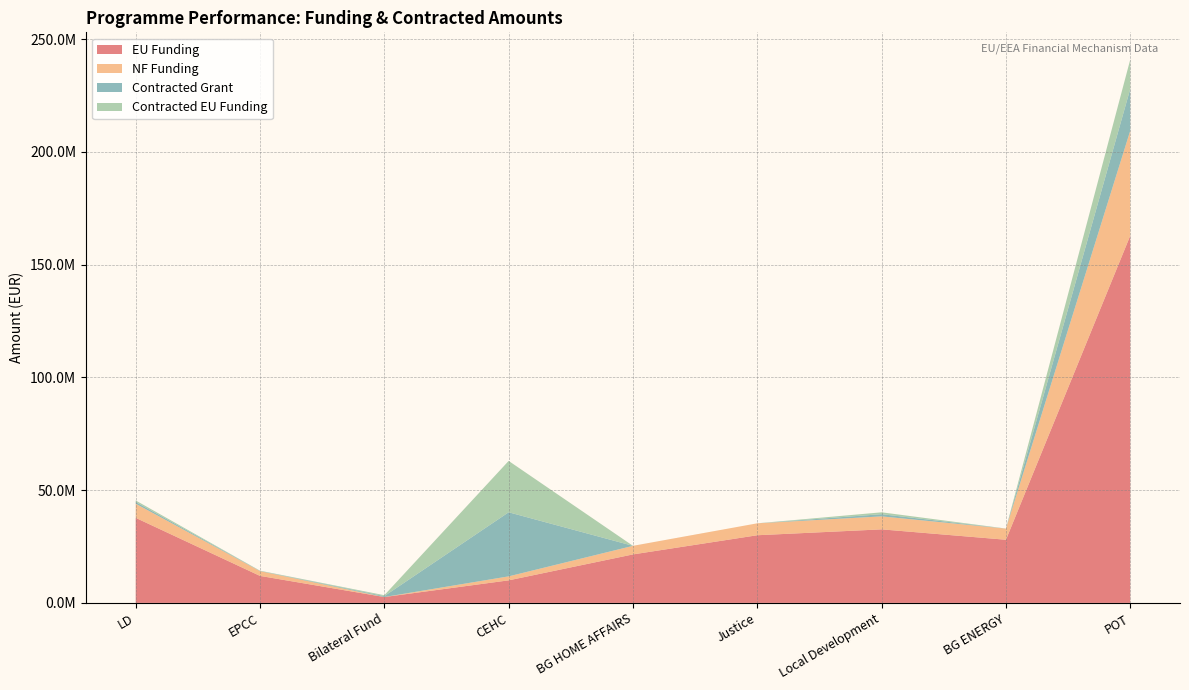

Reading right to left, what are all the values shown in this chart?

EU Funding: 162855769.7	28000000.0	32604347.1	29999539.8	21499670.5	10000000.0	2602000.2	11969816.2	37714867.8
NF Funding: 46534168.6	4941176.0	5753708.2	5294036.8	3794059.5	1764706.0	0.0	2112320.4	6264576.9
Contracted Grant: 18557146.5	14469.6	976567.5	0.0	4095.4	28416350.6	403920.6	106220.9	775887.2
Contracted EU Funding: 13000812.0	11575.6	830082.4	0.0	2457.3	22774478.4	403920.6	90287.8	666637.6